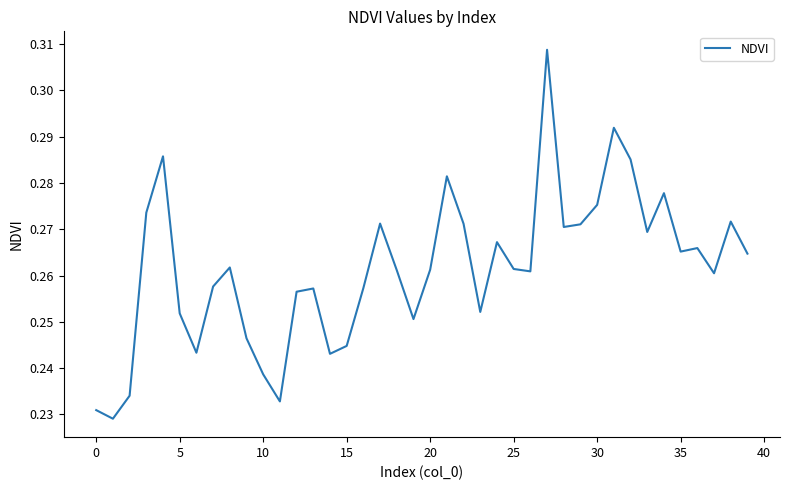

What is the value of the 7th point from the left?

0.2